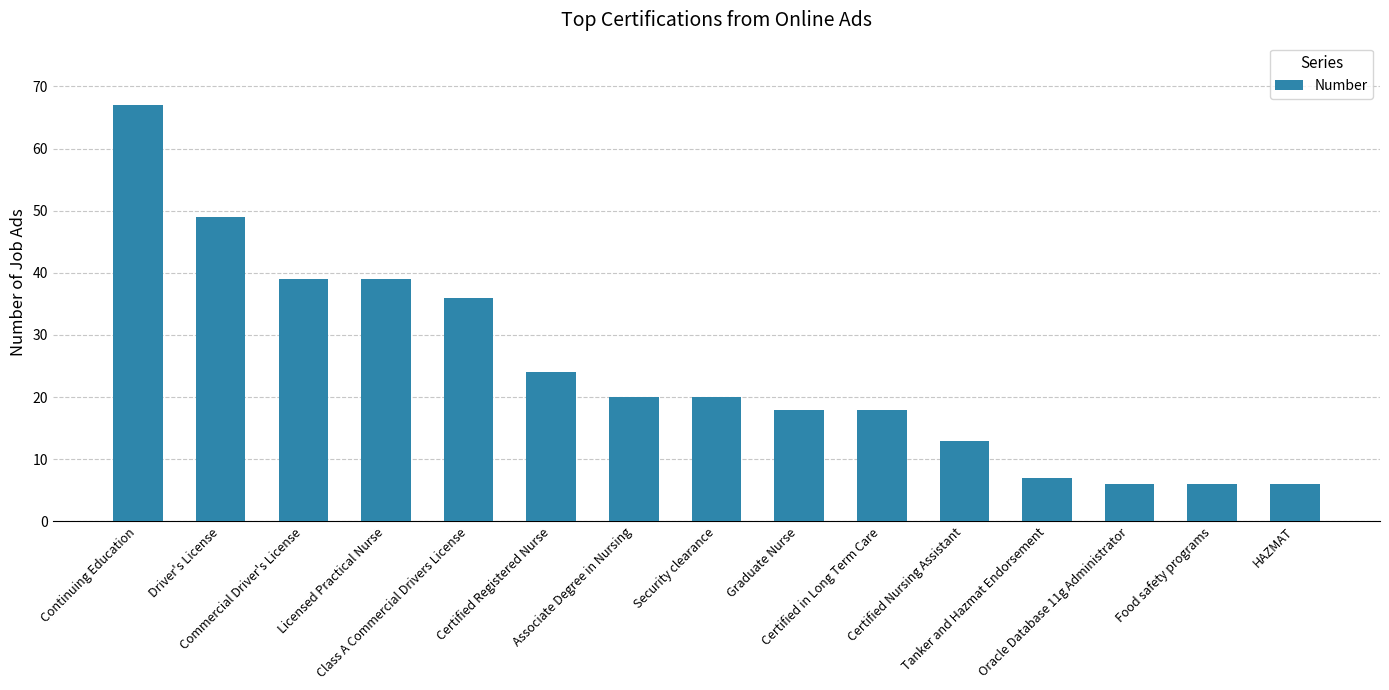

What is the smallest value displayed?

6